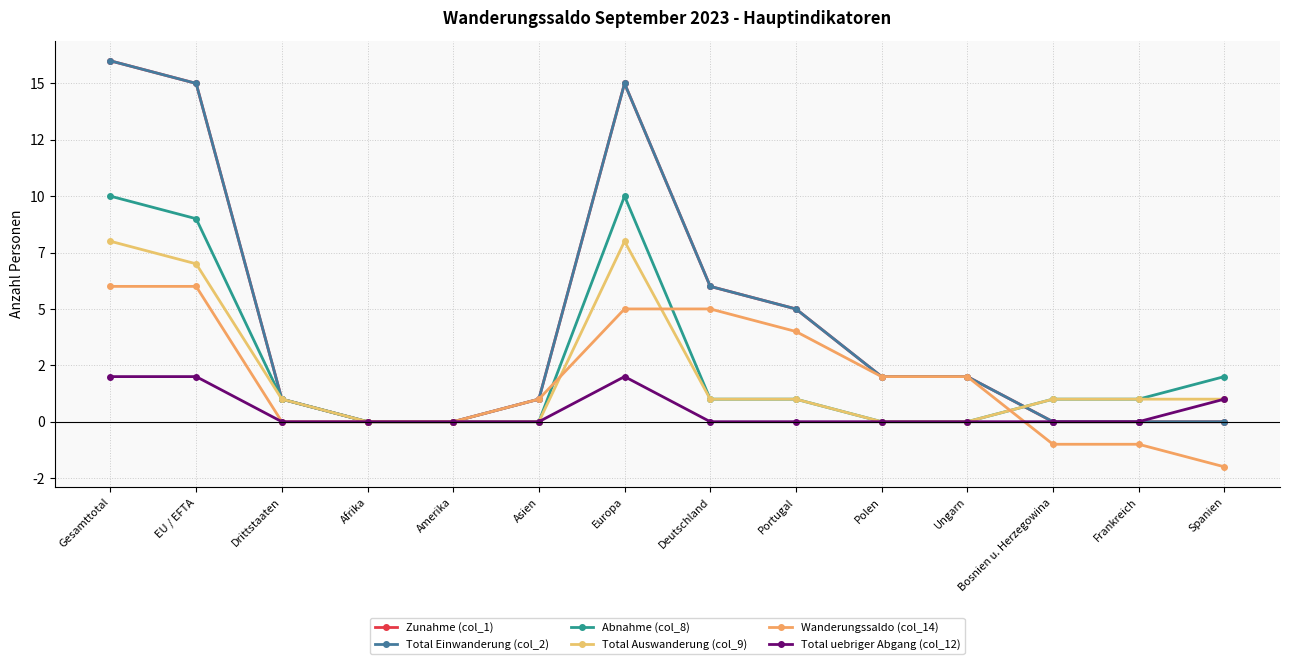

In Total uebriger Abgang (col_12), how many points are higher than both neighbors (excluding endpoints)?

1